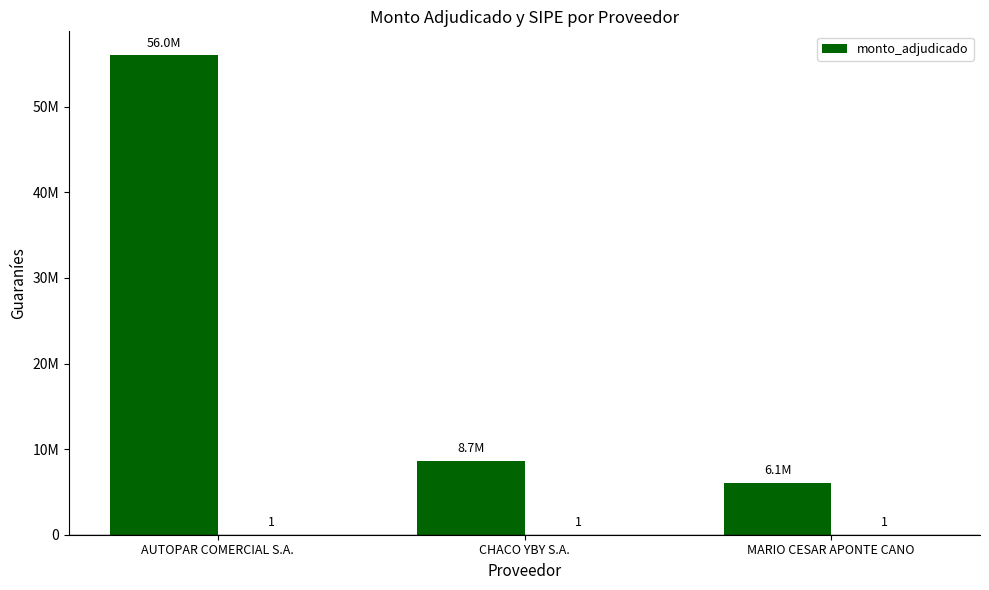

What position from the left is CHACO YBY S.A.?

2